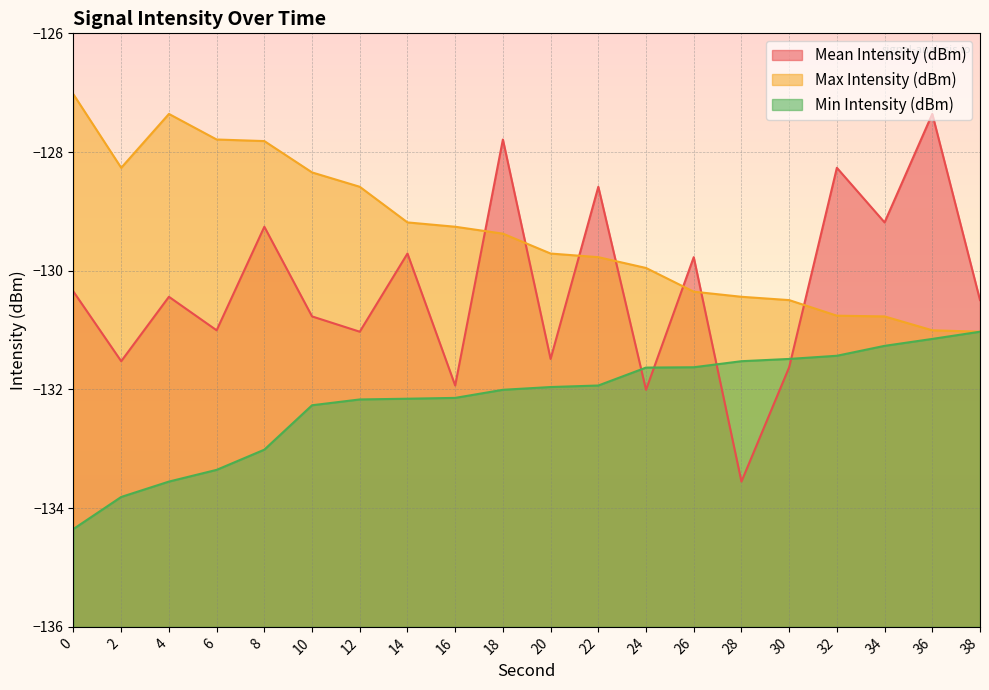

Which series has the widest spread of values?

Mean Intensity (dBm)